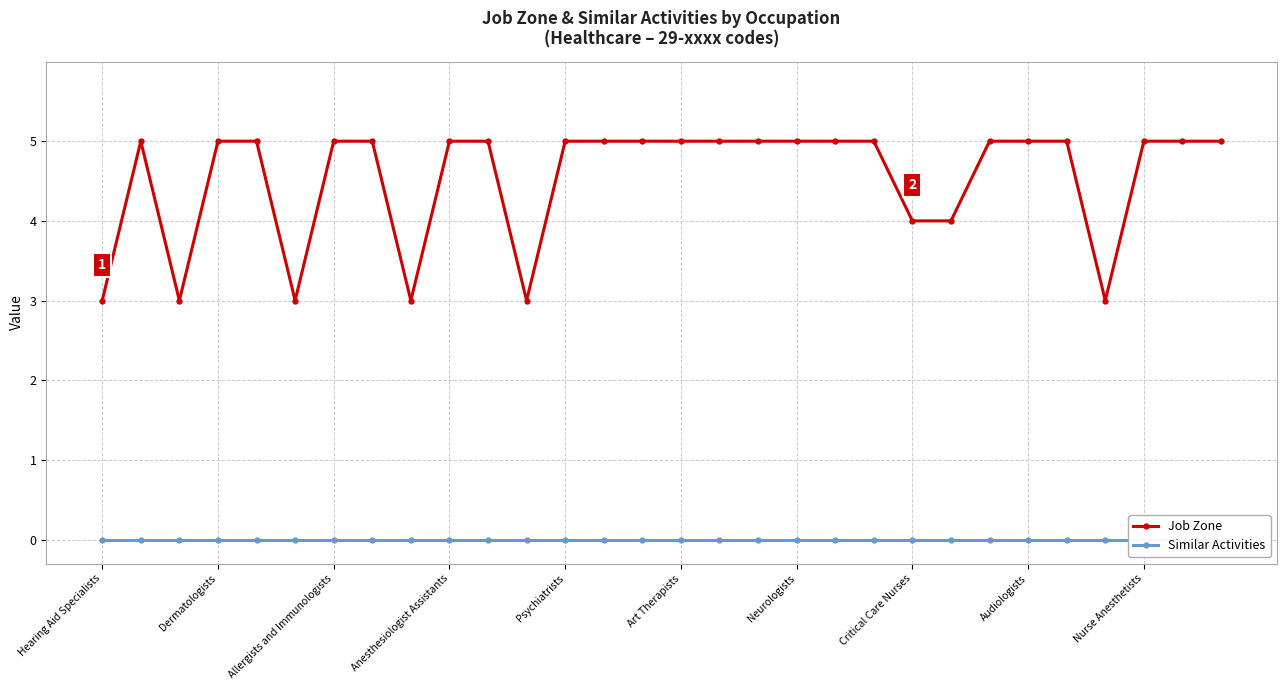

Which series has the largest total across all categories?

Job Zone